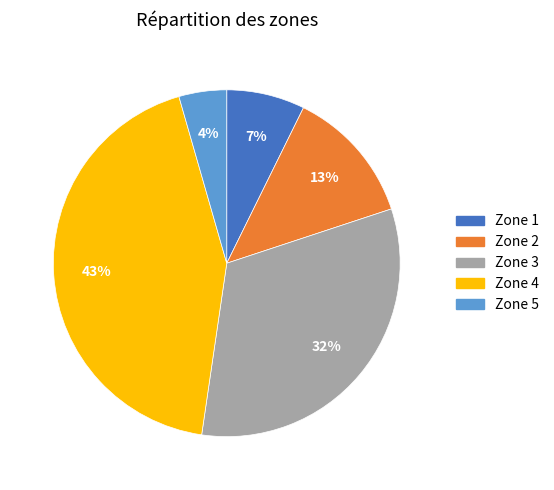

What is the smallest slice in the pie chart?

Zone 5